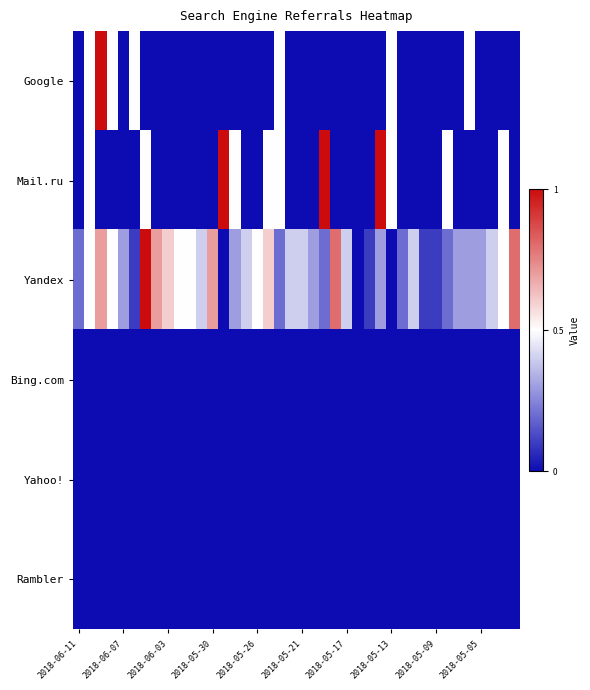

Which series has the largest range (max minus min)?

Google